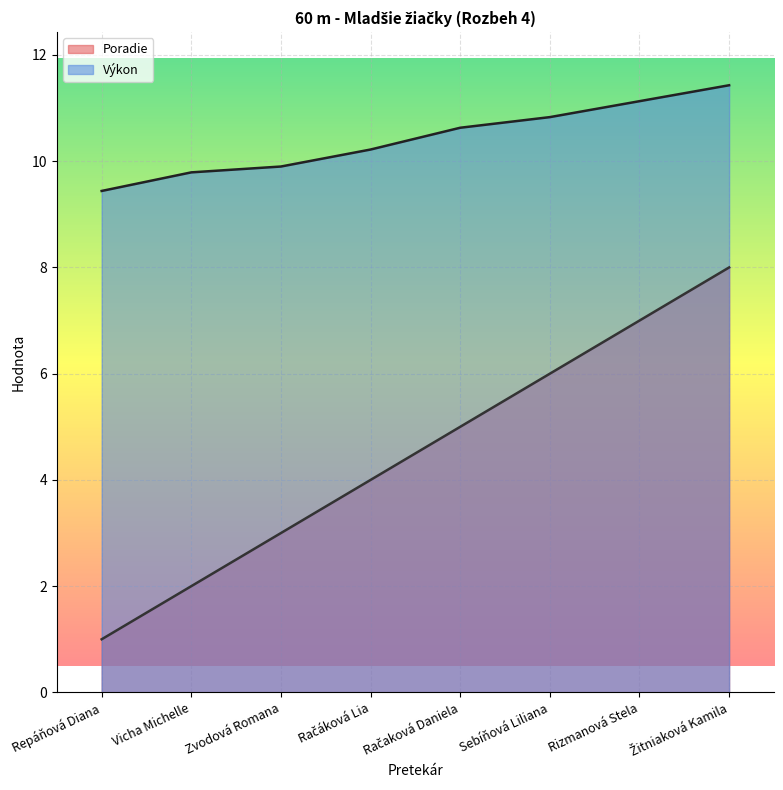

What is the label of the 8th point from the left?

Žitniaková Kamila